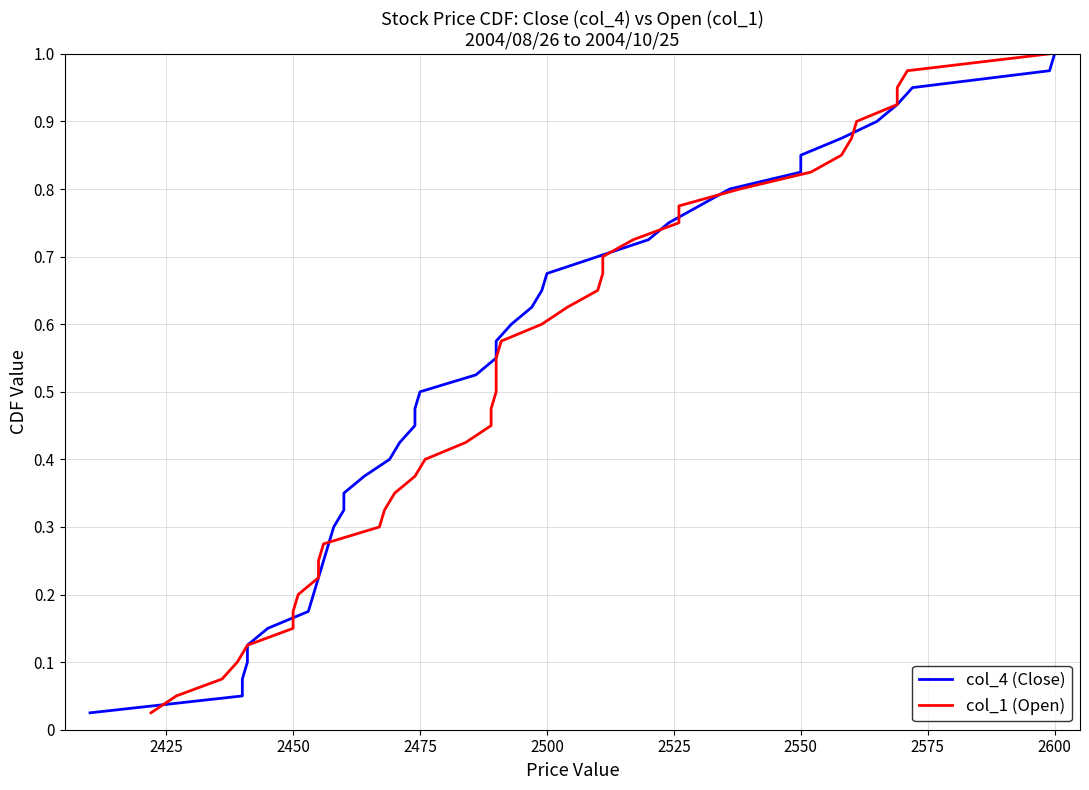

Reading right to left, transcribe all the data shown in this chart.

col_4 (Close): 1.0	1.0	0.9	0.9	0.9	0.9	0.8	0.8	0.8	0.8	0.8	0.7	0.7	0.7	0.7	0.6	0.6	0.6	0.6	0.5	0.5	0.5	0.5	0.4	0.4	0.4	0.3	0.3	0.3	0.3	0.2	0.2	0.2	0.2	0.1	0.1	0.1	0.1	0.1	0.0
col_1 (Open): 1.0	1.0	0.9	0.9	0.9	0.9	0.8	0.8	0.8	0.8	0.8	0.7	0.7	0.7	0.7	0.6	0.6	0.6	0.6	0.5	0.5	0.5	0.5	0.4	0.4	0.4	0.3	0.3	0.3	0.3	0.2	0.2	0.2	0.2	0.1	0.1	0.1	0.1	0.1	0.0